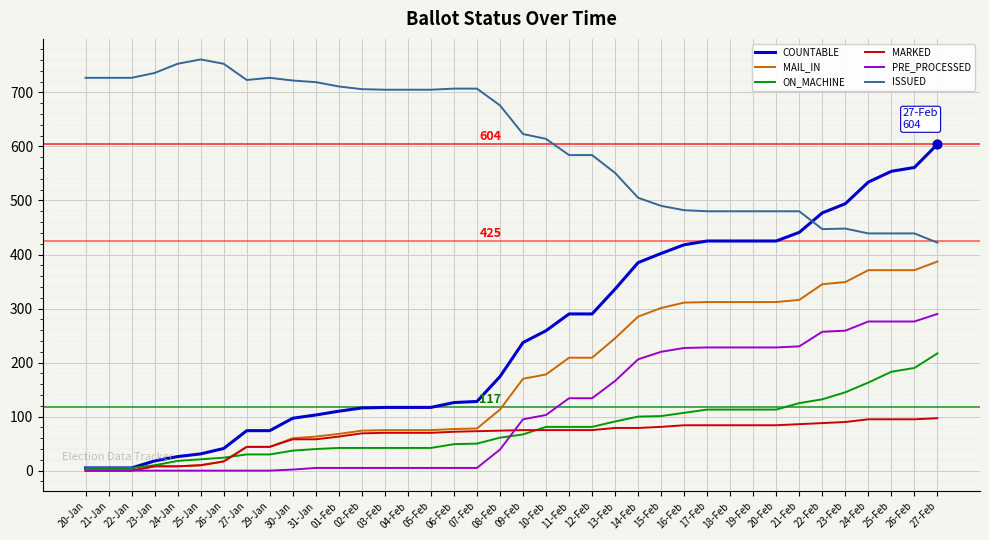

List the series in order of their peak value, lowest first.

MARKED, ON_MACHINE, PRE_PROCESSED, MAIL_IN, COUNTABLE, ISSUED